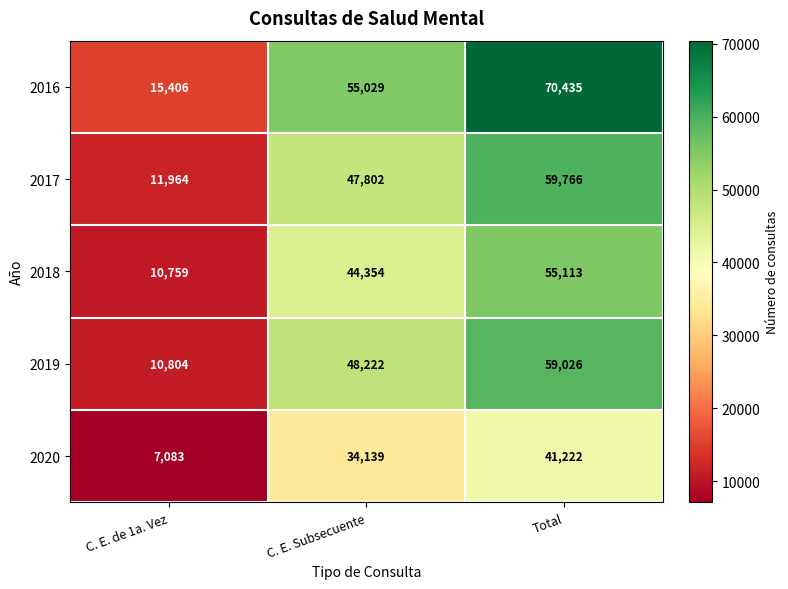

True or false: 2018 has a value of 55113 at Total.

True